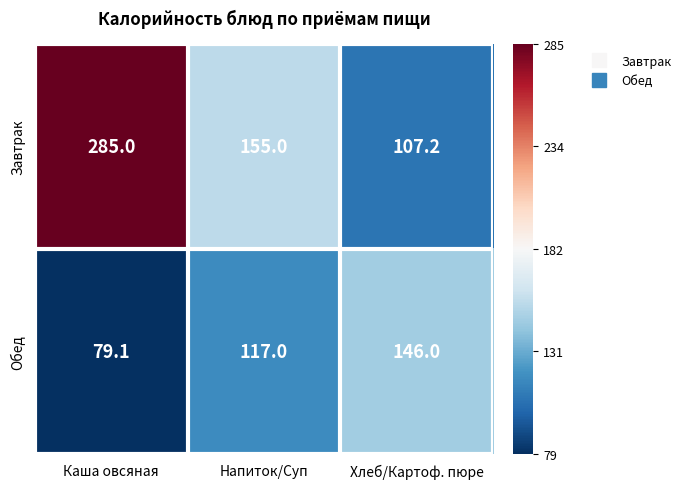

Which series has the largest total across all categories?

Завтрак